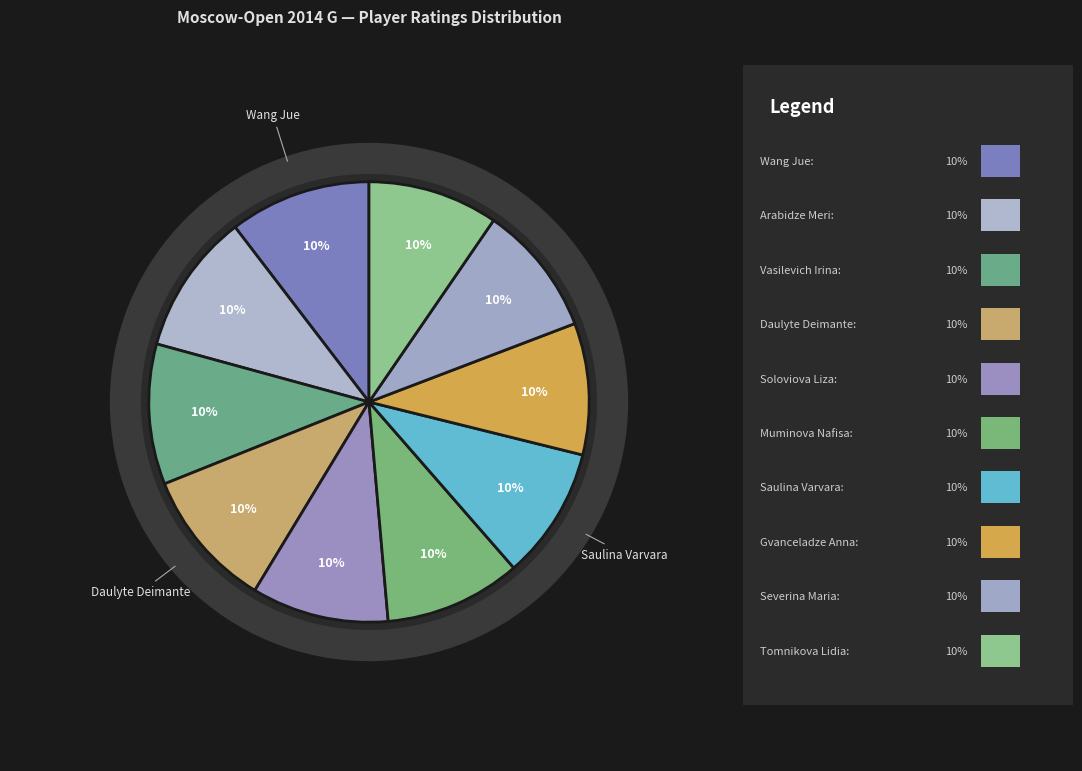

To the nearest percent, what percentage of the pie is Wang Jue?

10%